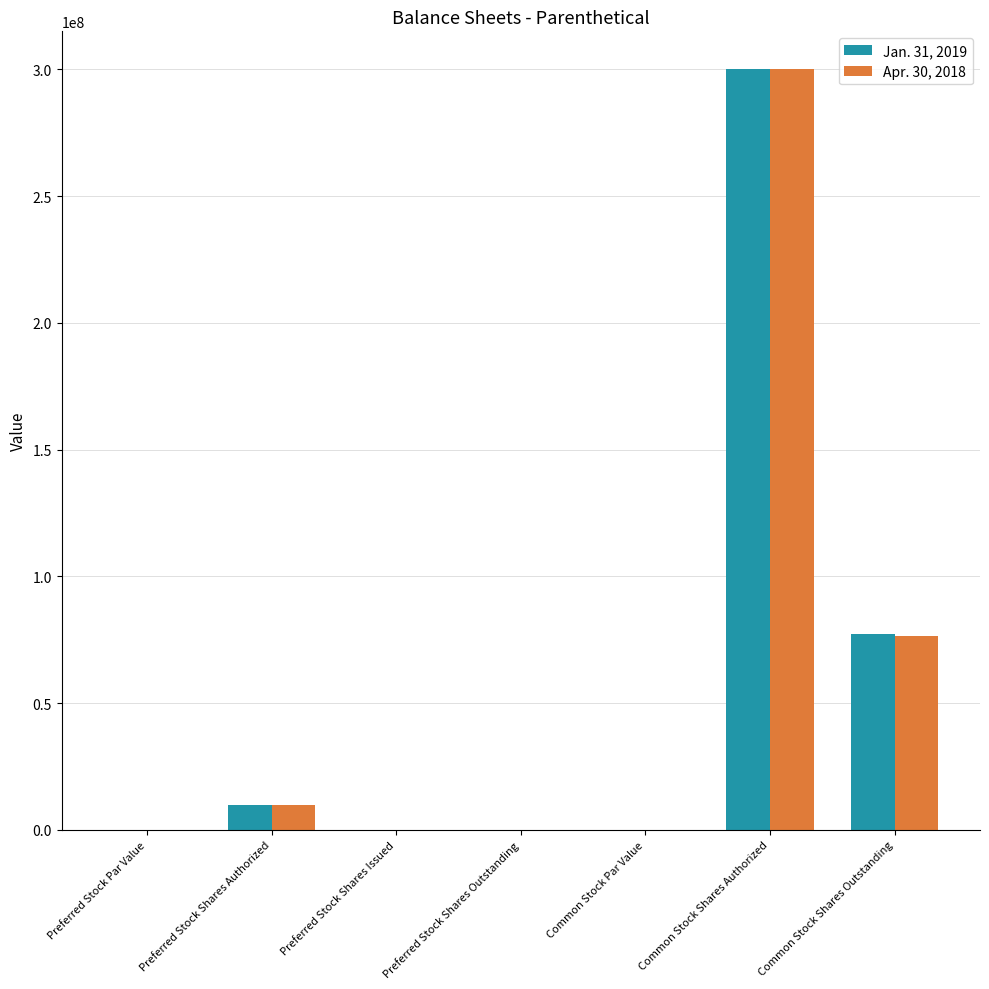

What is the sum of all Apr. 30, 2018 values?

386434424.0